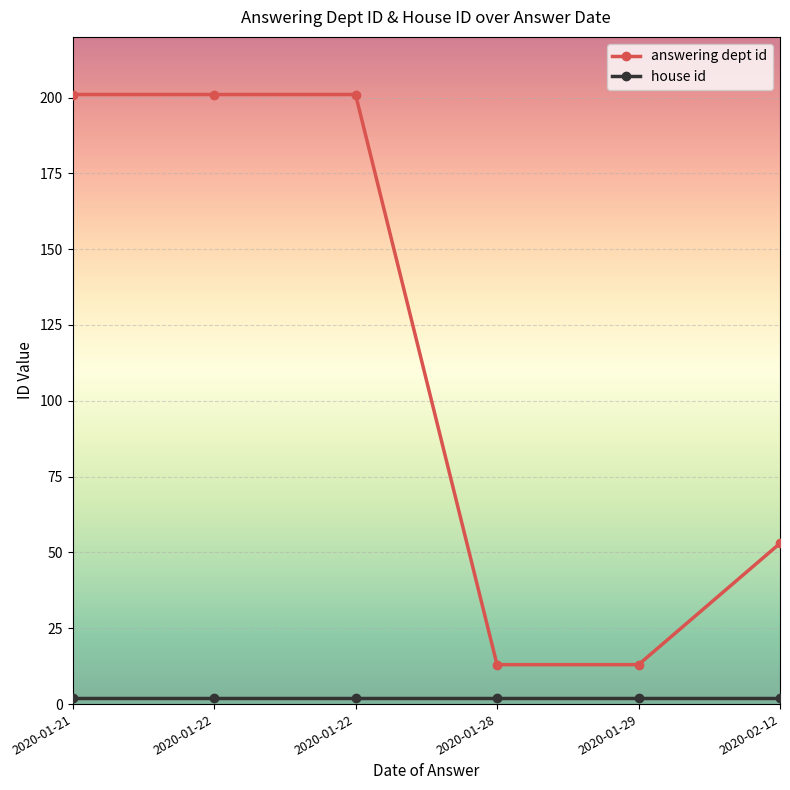

Which series has the widest spread of values?

answering dept id